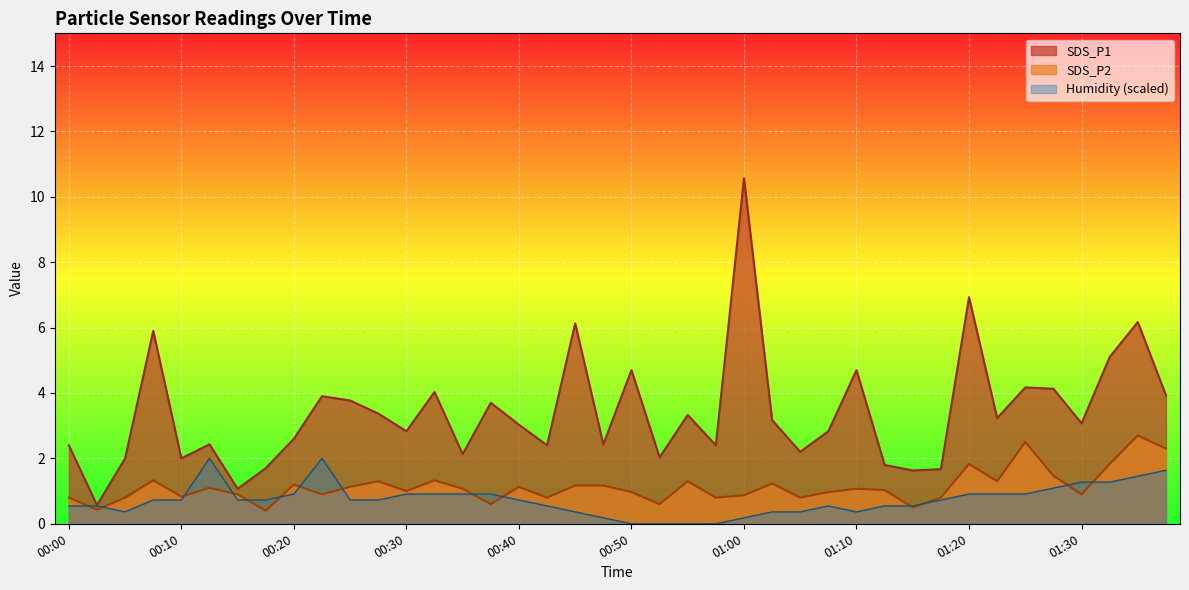

Which series has the largest total across all categories?

SDS_P1